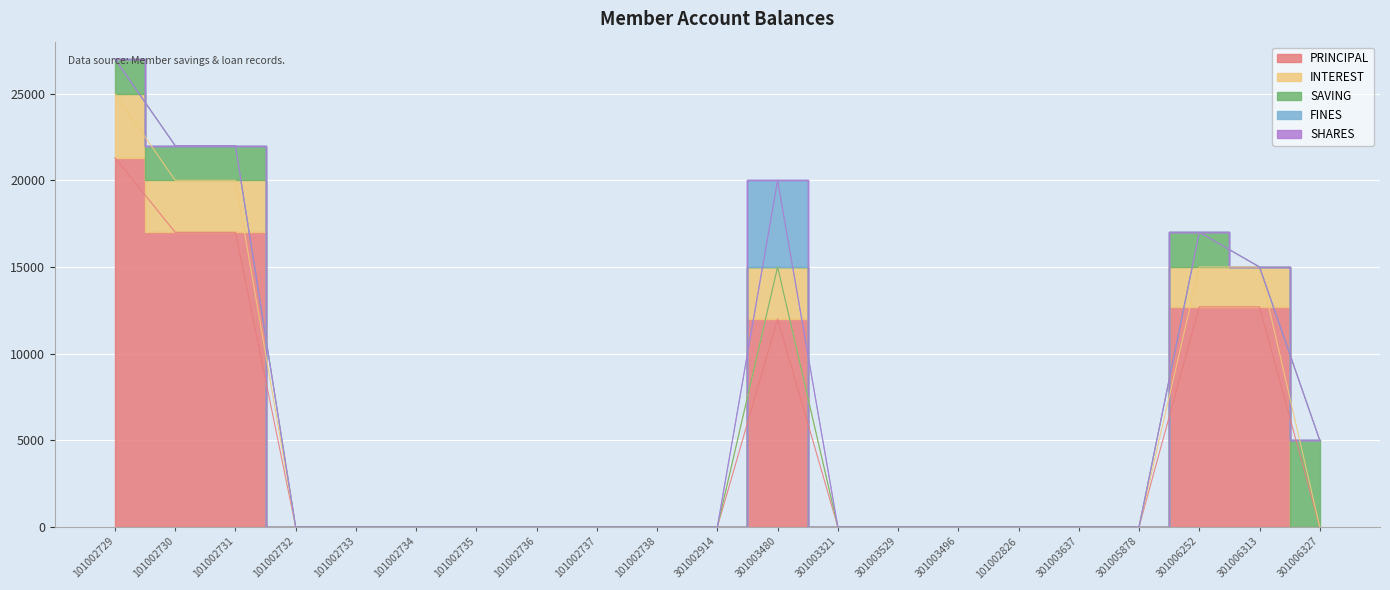

Which has a higher value, 101002731 or 301003637?

101002731